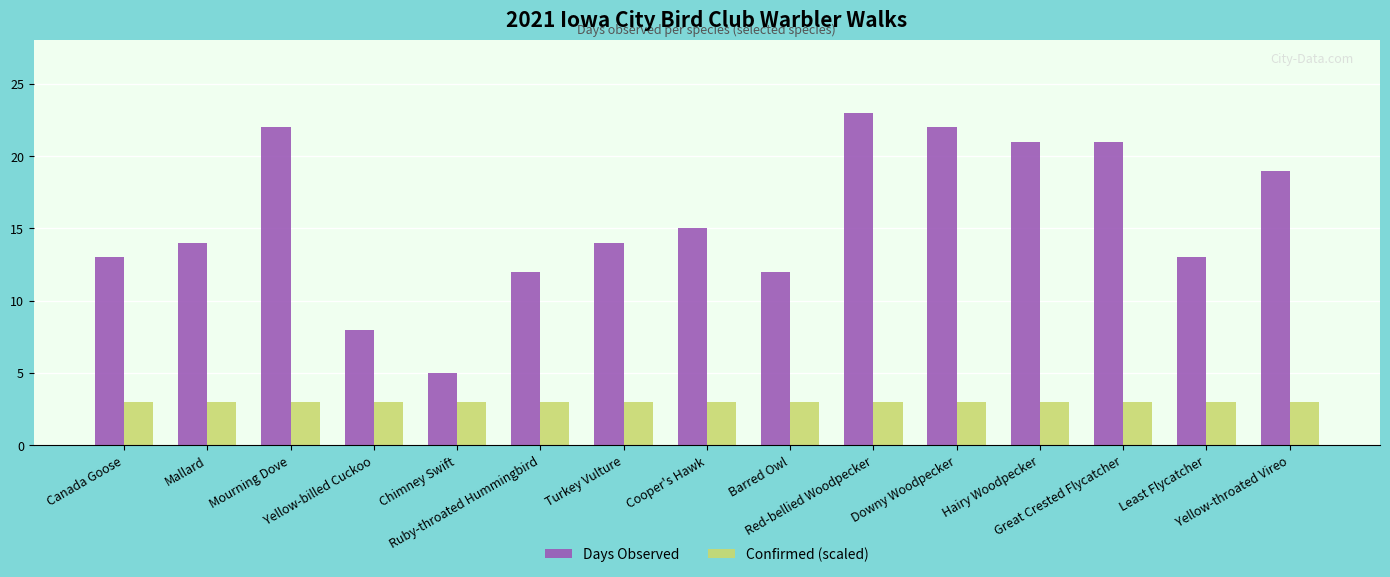

Is it true that Confirmed (scaled) equals 3 at Great Crested Flycatcher?

True